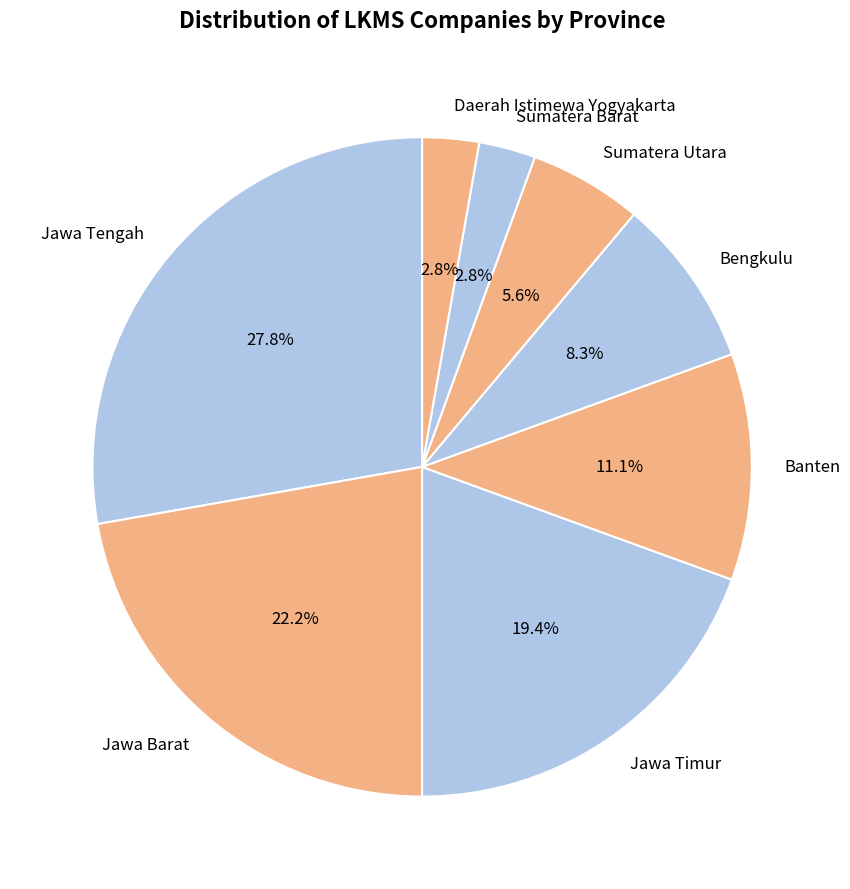

How much of the chart is everything except Jawa Barat?

77.8%